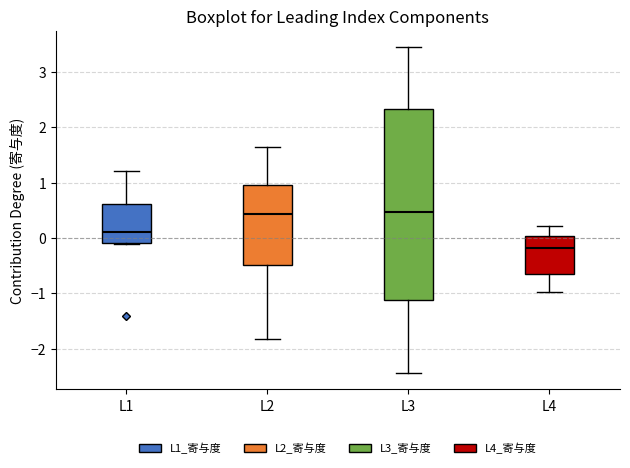

Where does the upper whisker of the box for L4 end on the y-axis? The values are not printed on the chart, so give them approximately, as read against the axis.

0.2